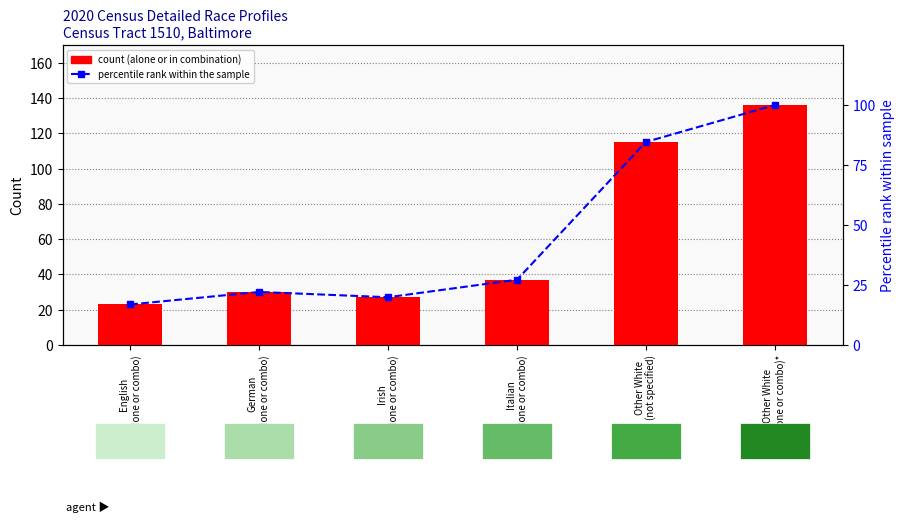

List the series in order of their peak value, highest first.

count (alone or in combination), percentile rank within the sample